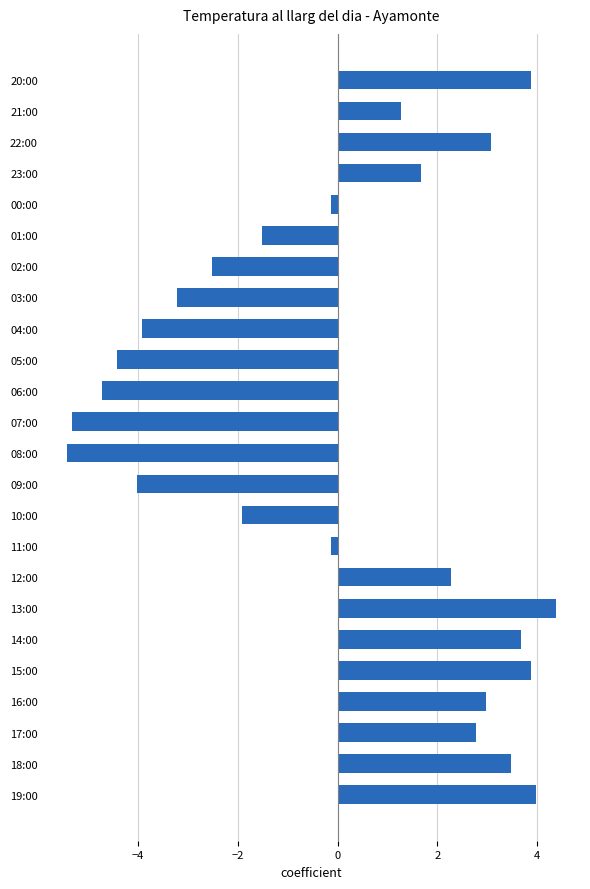

At which category does the chart reach its minimum across all series?

08:00